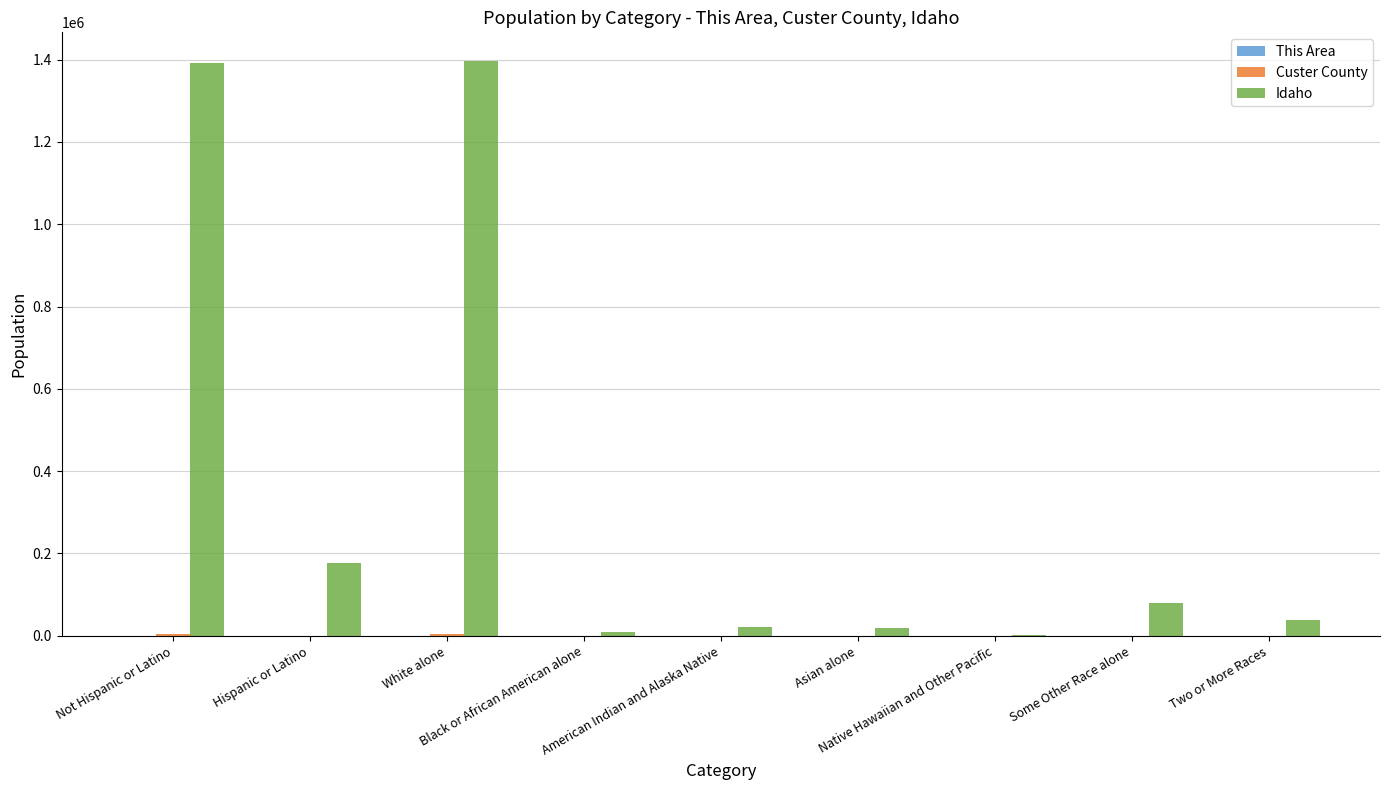

What is the greatest value displayed?

1396487